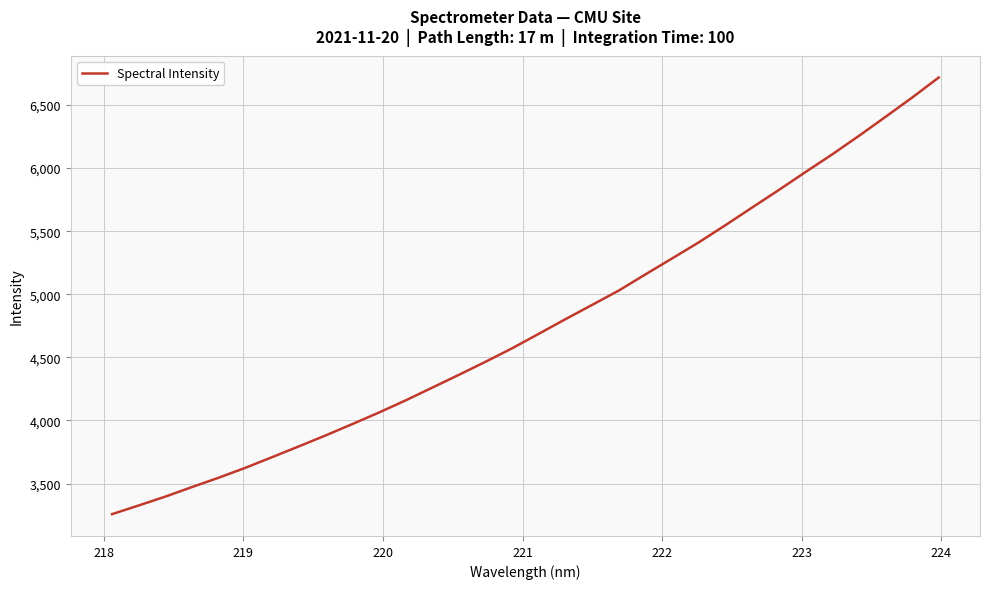

Does the chart display data point markers on the line(s)?

No